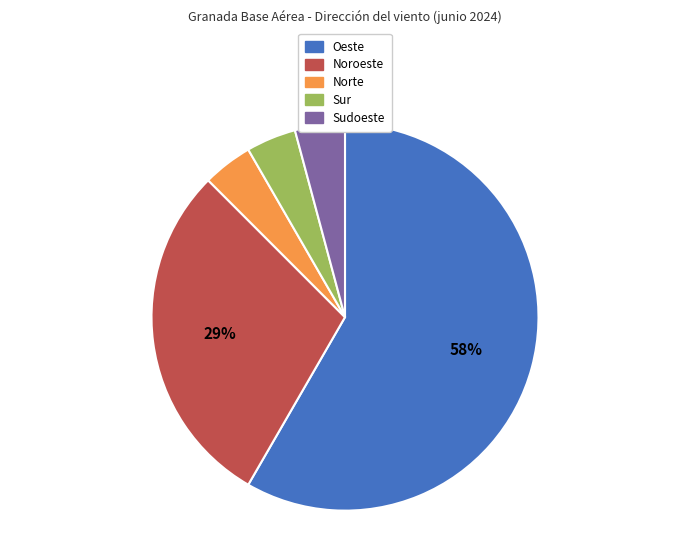

True or false: Sudoeste accounts for 16% of the total.

False